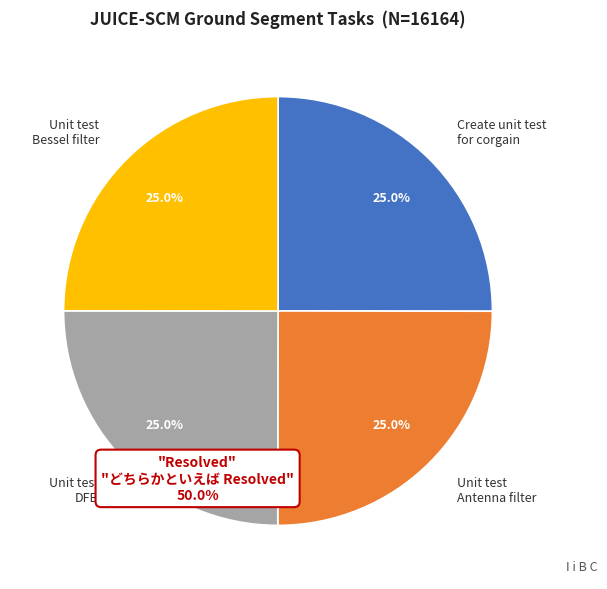

Count the number of slices in the pie.

4